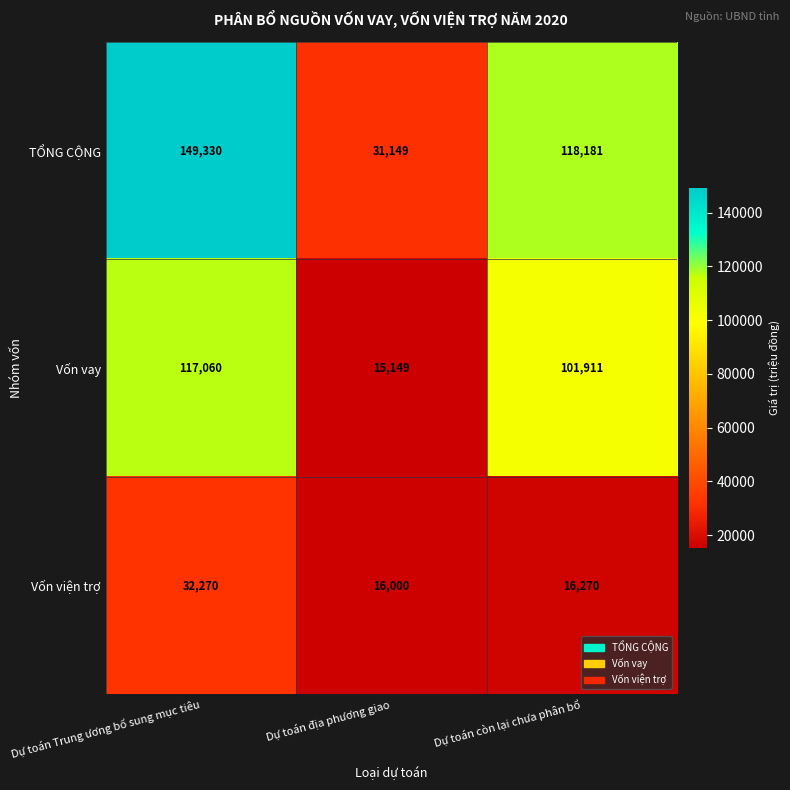

True or false: Vốn viện trợ has a value of 23097 at Dự toán còn lại chưa phân bổ.

False